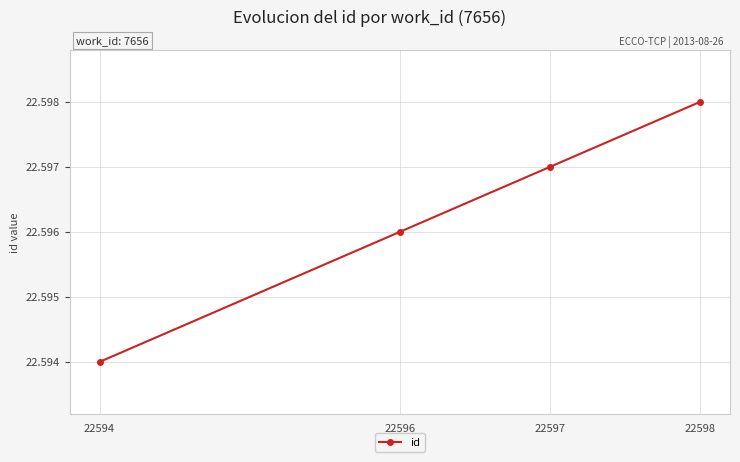

List the labels in order of value, largest first.

22598, 22597, 22596, 22594